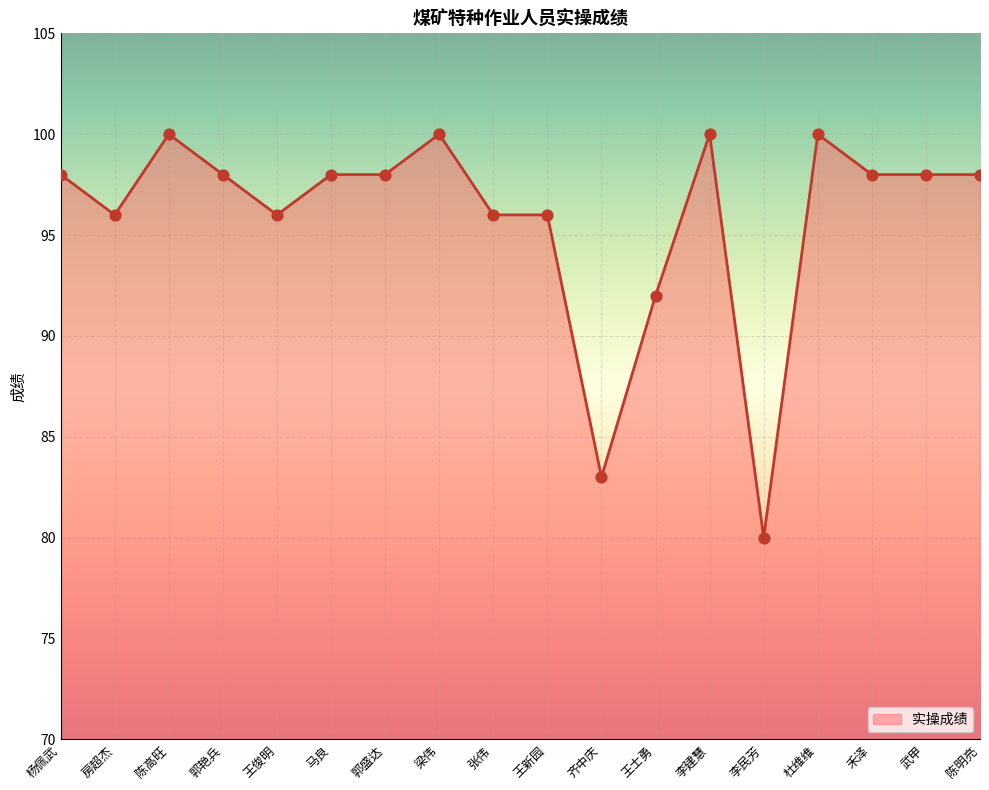

What is the change in value from 房超杰 to 陈高旺?

+4